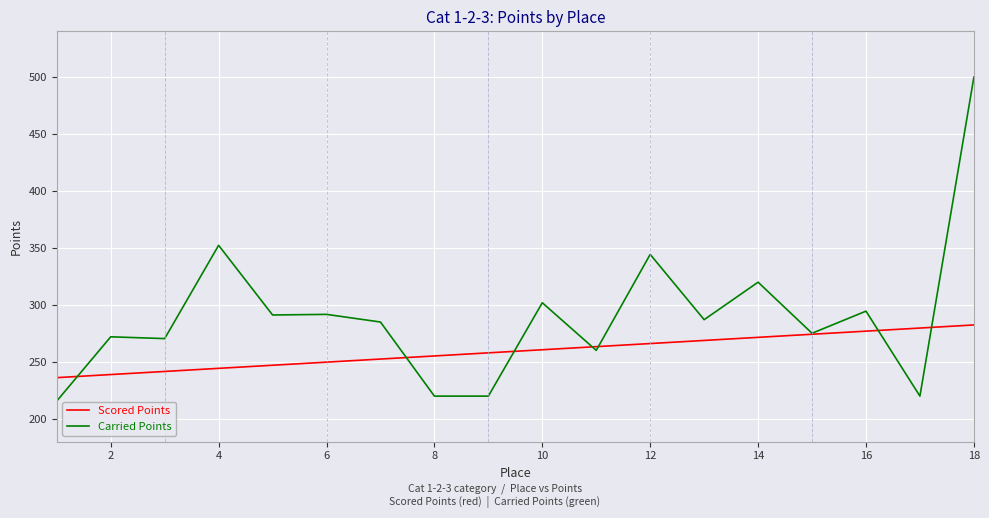

List the series in order of their overall mean, highest first.

Carried Points, Scored Points